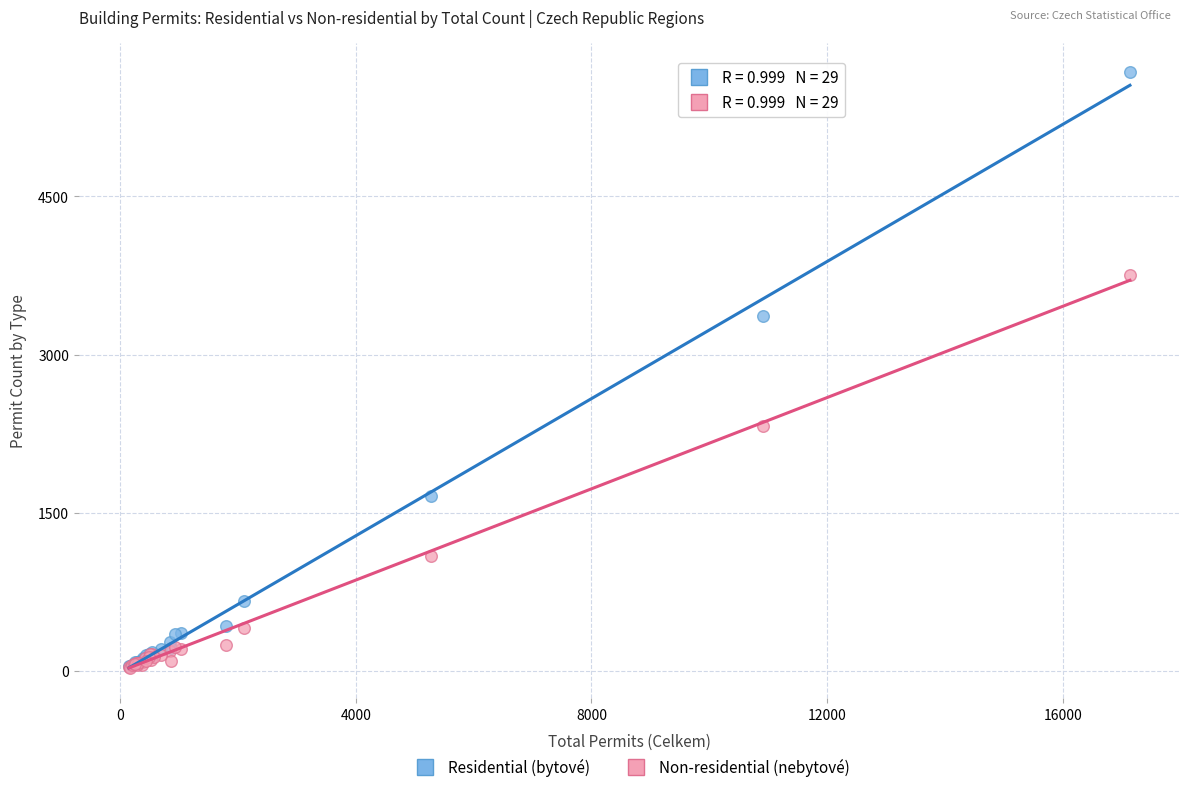

In the Non-residential (nebytové) series, what Y value is closest to 1890?

2320